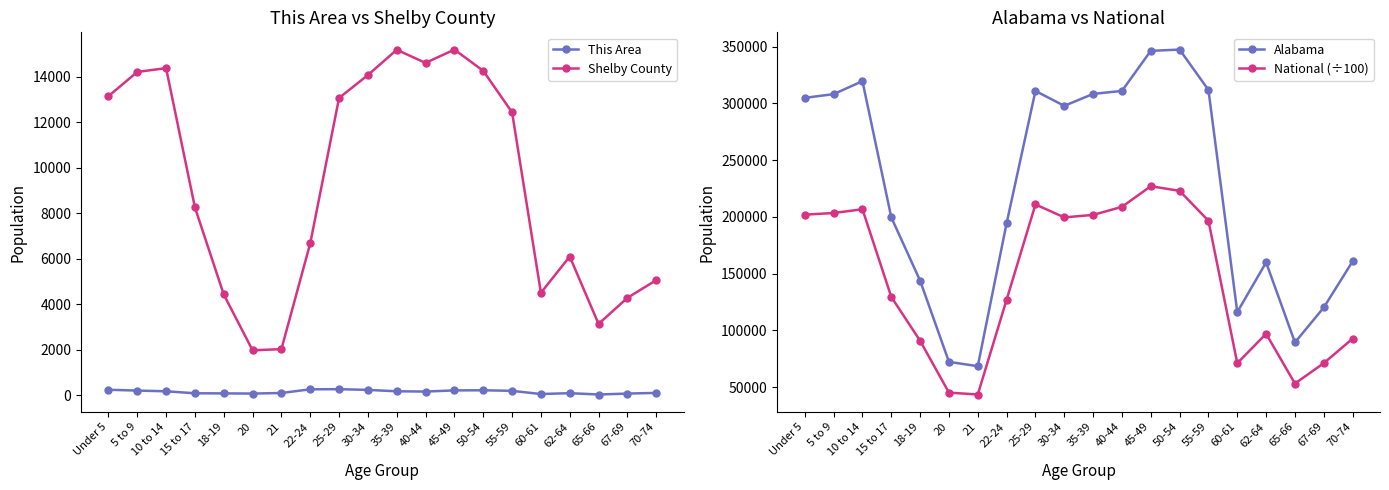

What is the total value across all series at 62-64?

263226.0